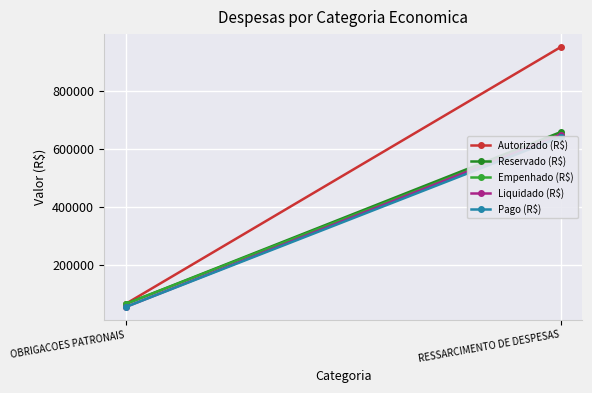

Rank the series by their maximum value, from highest to lowest.

Autorizado (R$), Reservado (R$), Empenhado (R$), Liquidado (R$), Pago (R$)